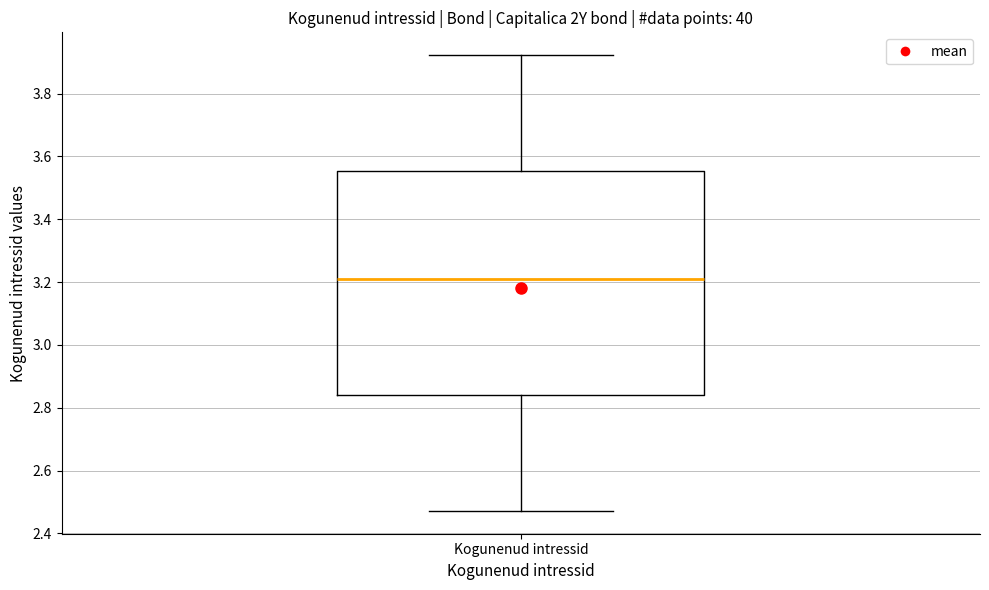

Where does the median line of the box for Kogunenud intressid sit on the y-axis? The values are not printed on the chart, so give them approximately, as read against the axis.

3.22